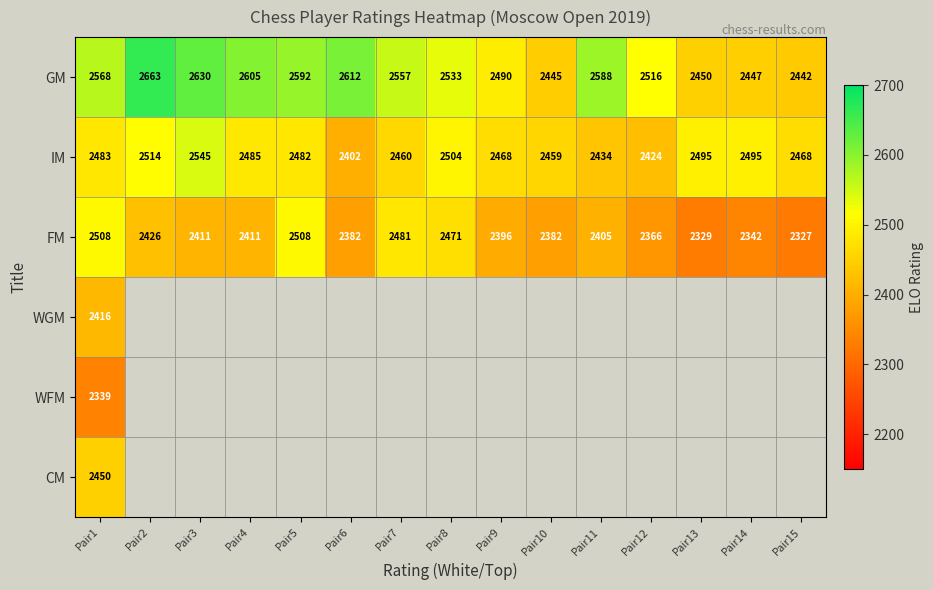

How many data points does each series have?

15